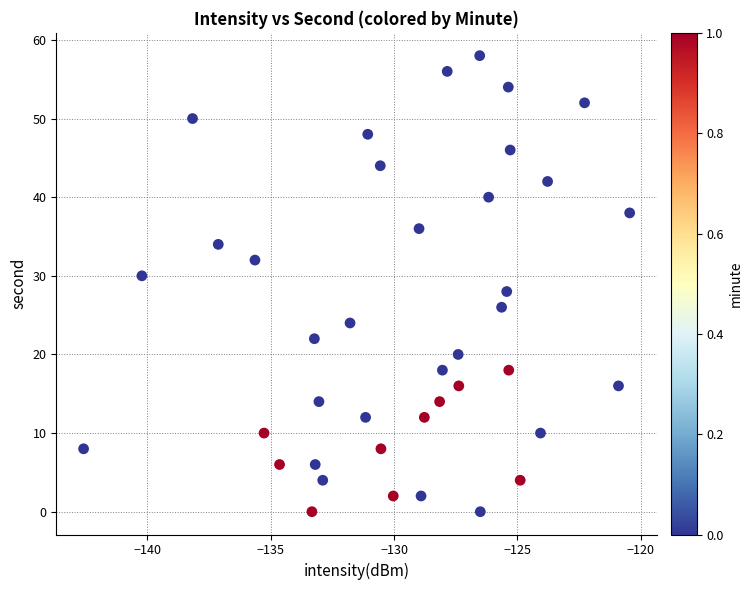

What is the range of Y values (max minus min)?

58